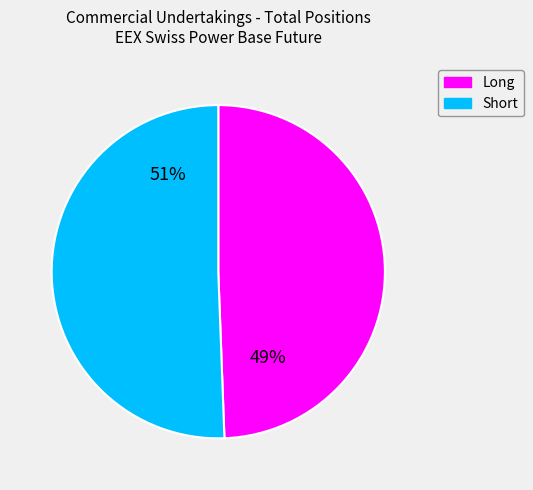

Is there a majority slice in this chart?

Yes